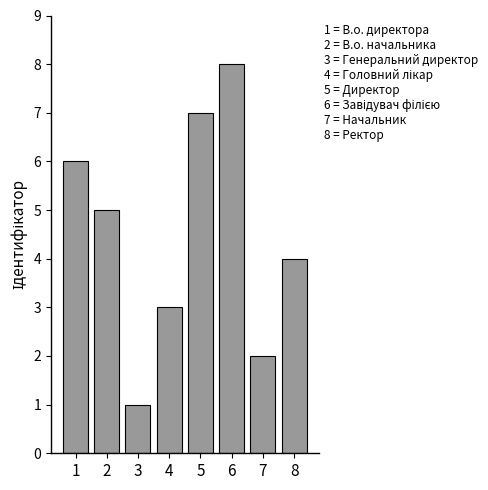

How many data points does each series have?

8